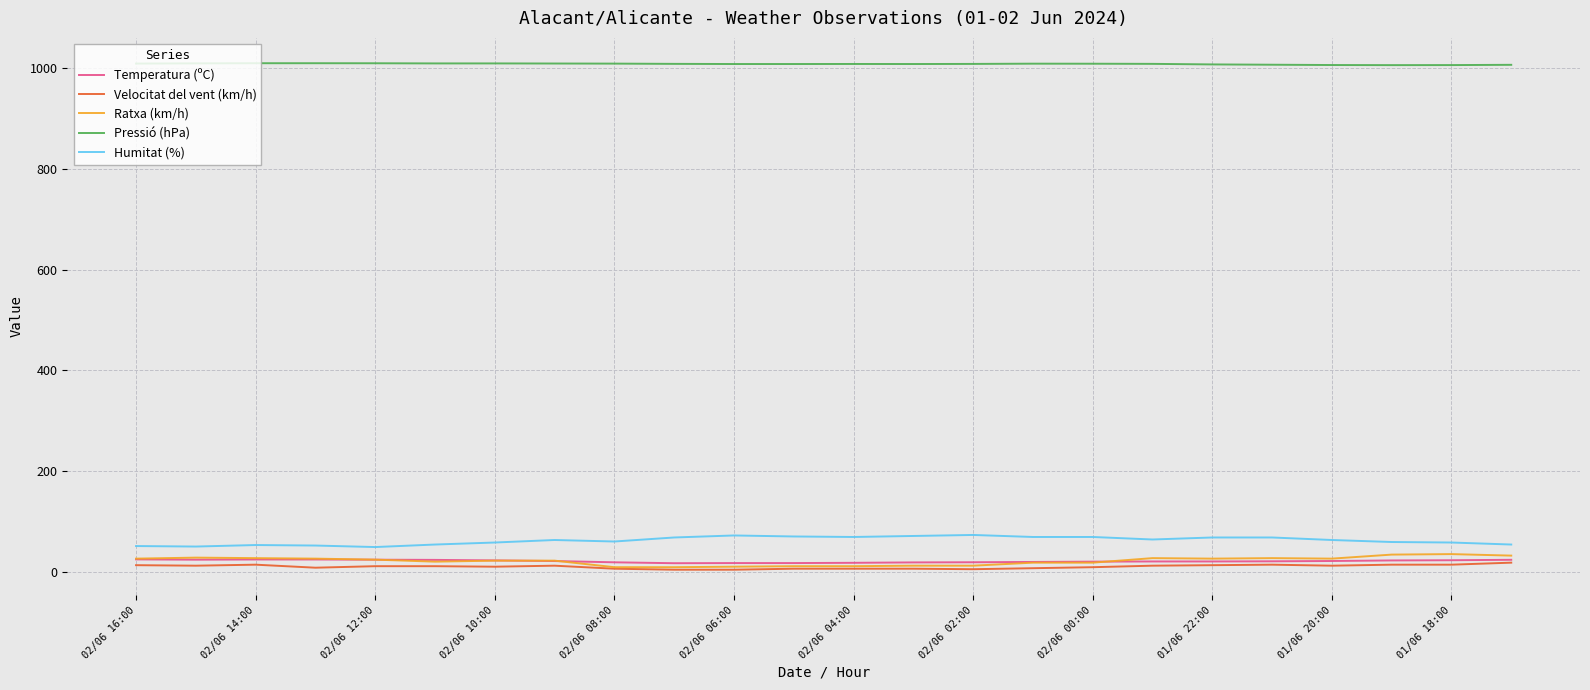

True or false: Pressió (hPa) and Ratxa (km/h) intersect in this chart.

False